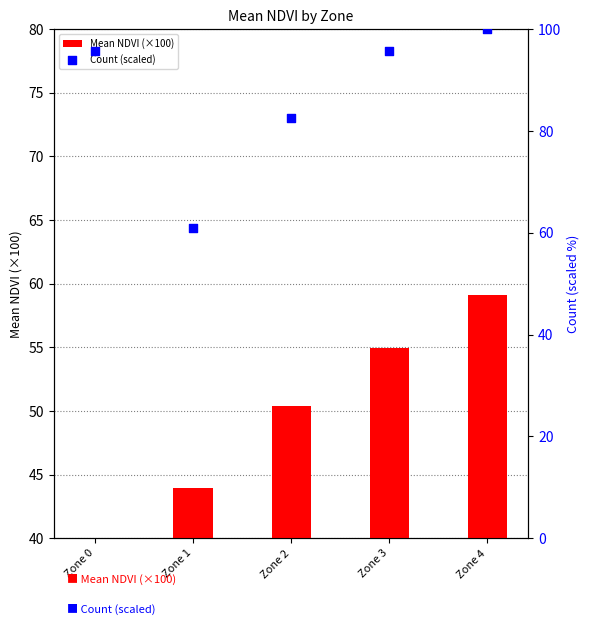

Is the value of Count (scaled) at Zone 3 greater than the value of Mean NDVI (×100) at Zone 0?

Yes